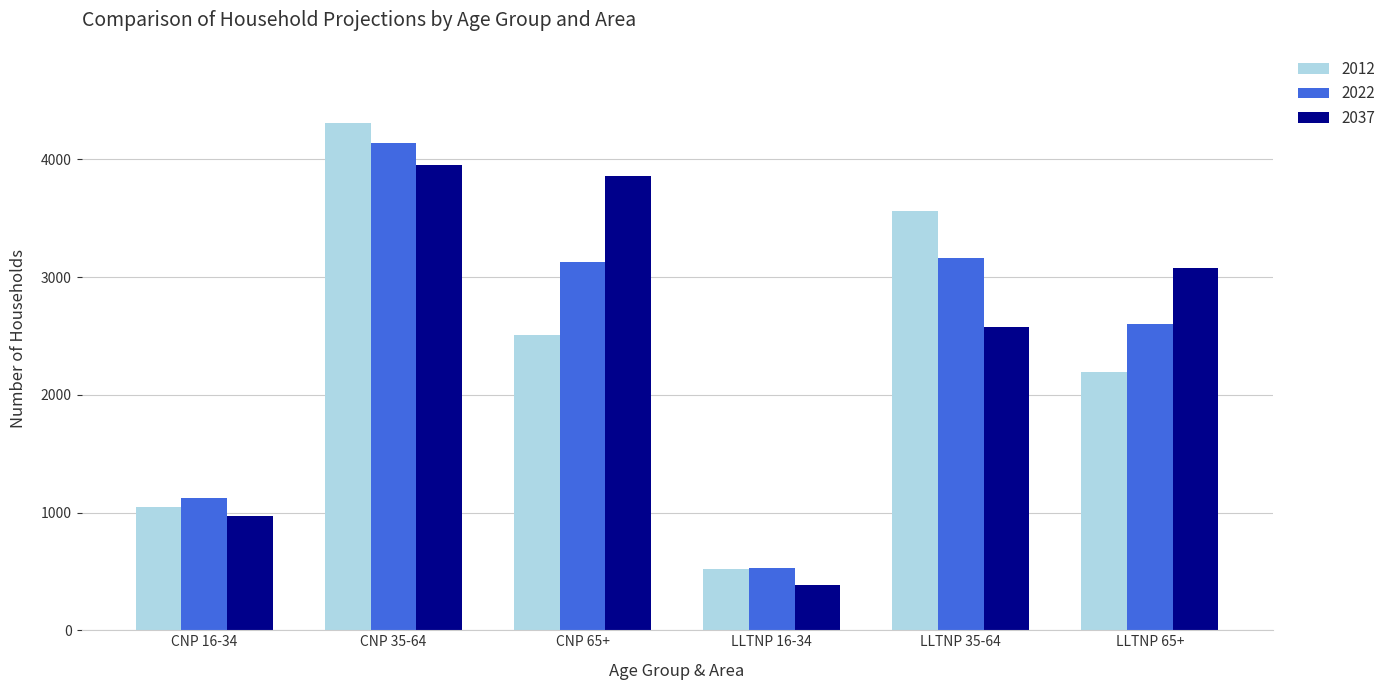

True or false: 2012 has a value of 2195 at LLTNP 65+.

True